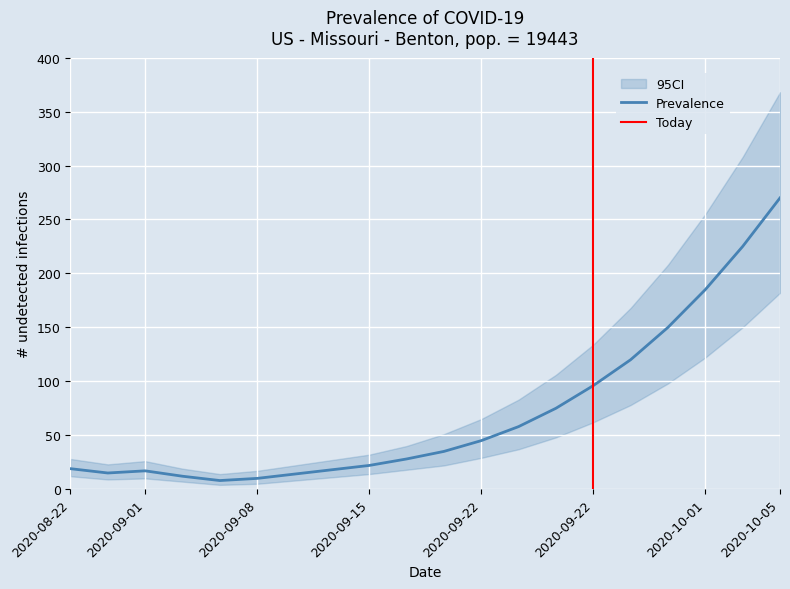

How many lines are shown in the chart?

3